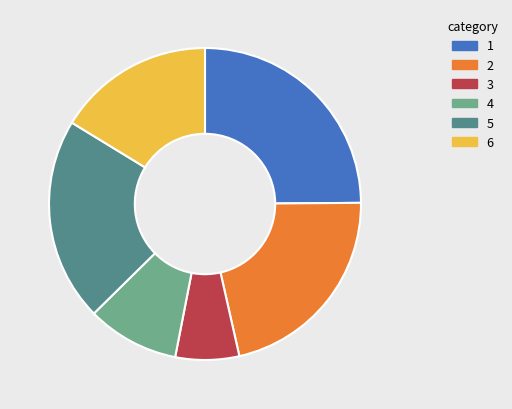

Is there a majority slice in this chart?

No